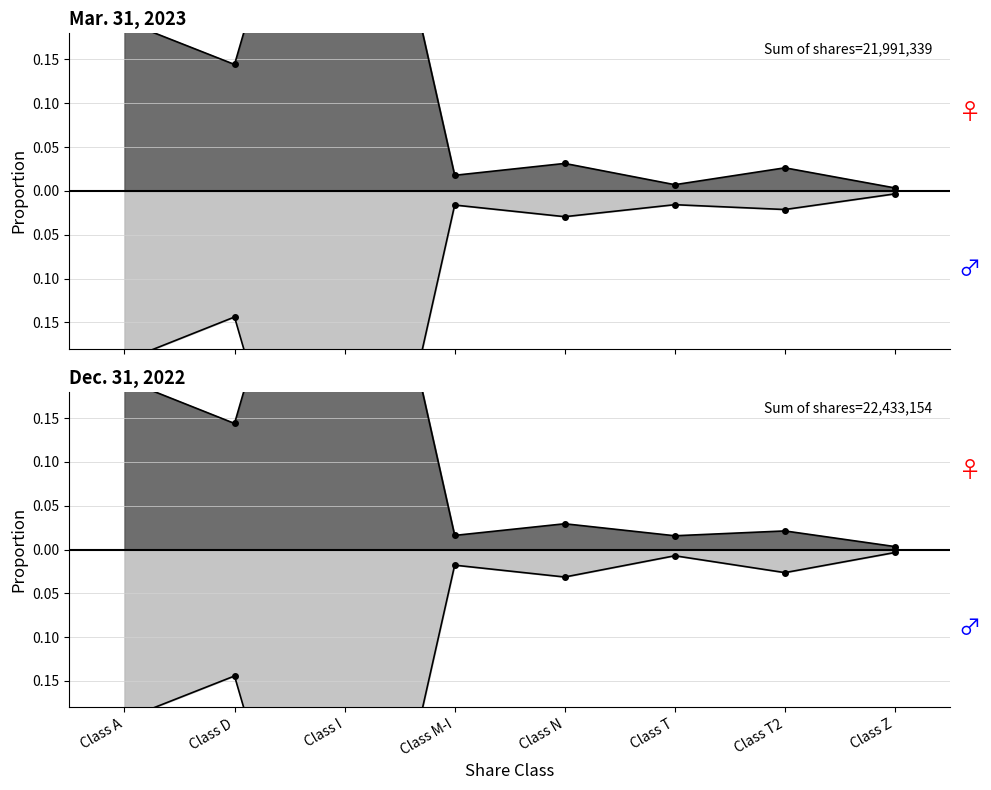

What is the label of the 7th point from the left?

Class T2